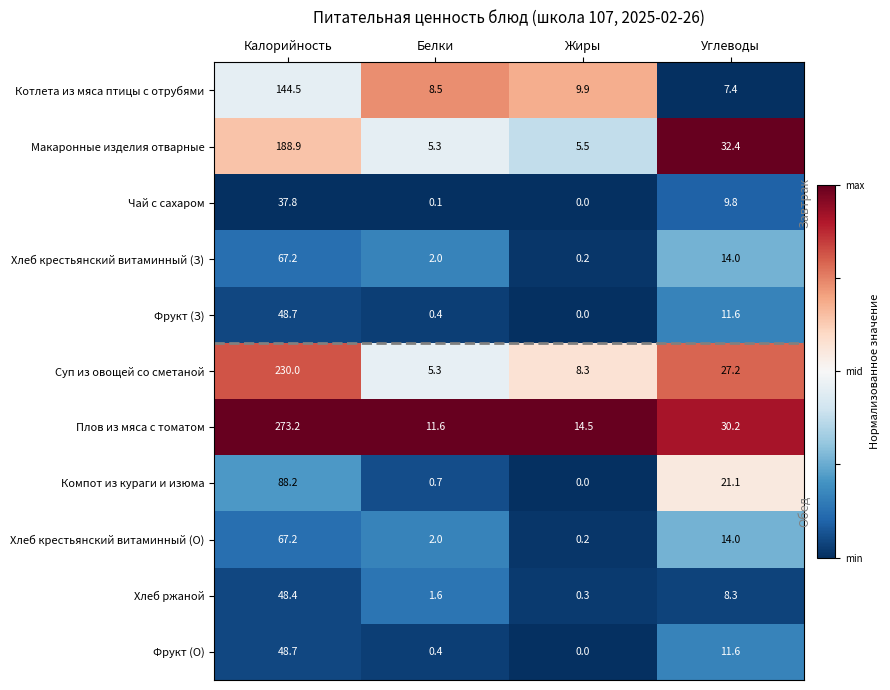

At how many categories does at least one series exceed 0?

4